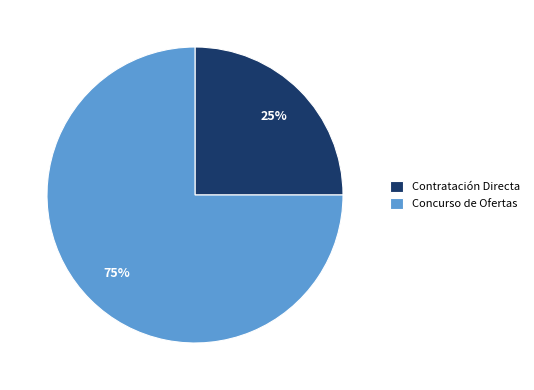

To the nearest percent, what portion does Concurso de Ofertas represent?

75%